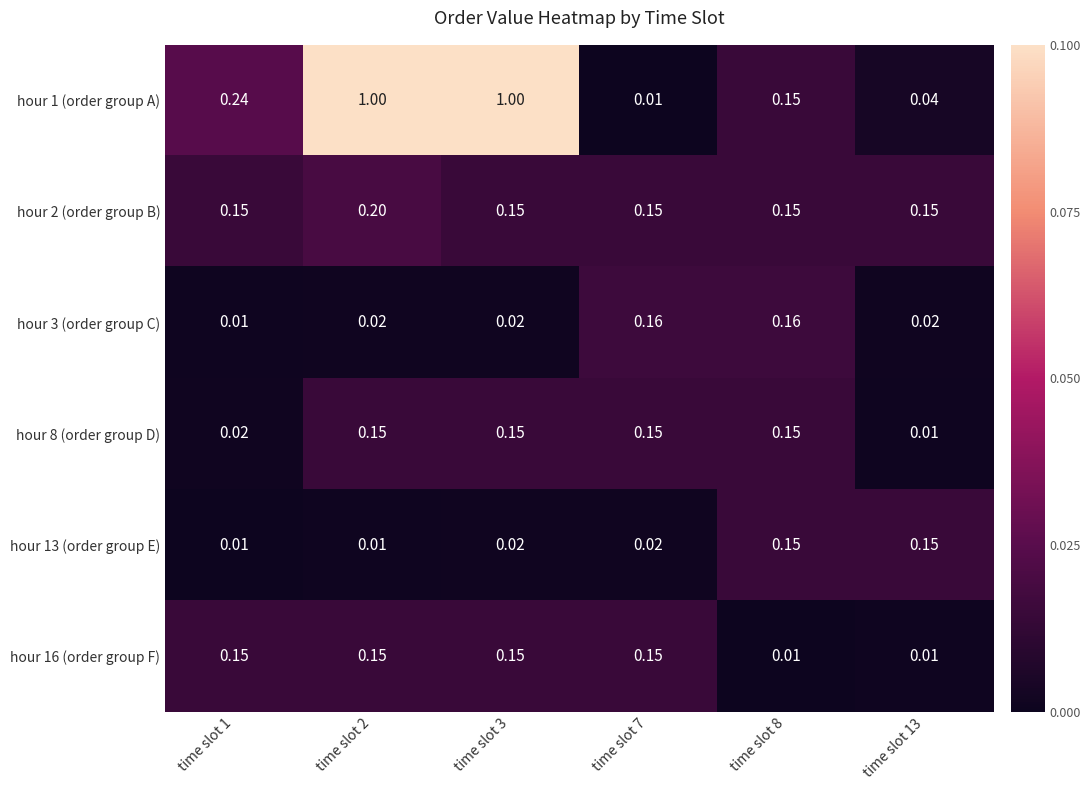

Is the value of hour 8 (order group D) at time slot 2 greater than the value of hour 16 (order group F) at time slot 8?

Yes